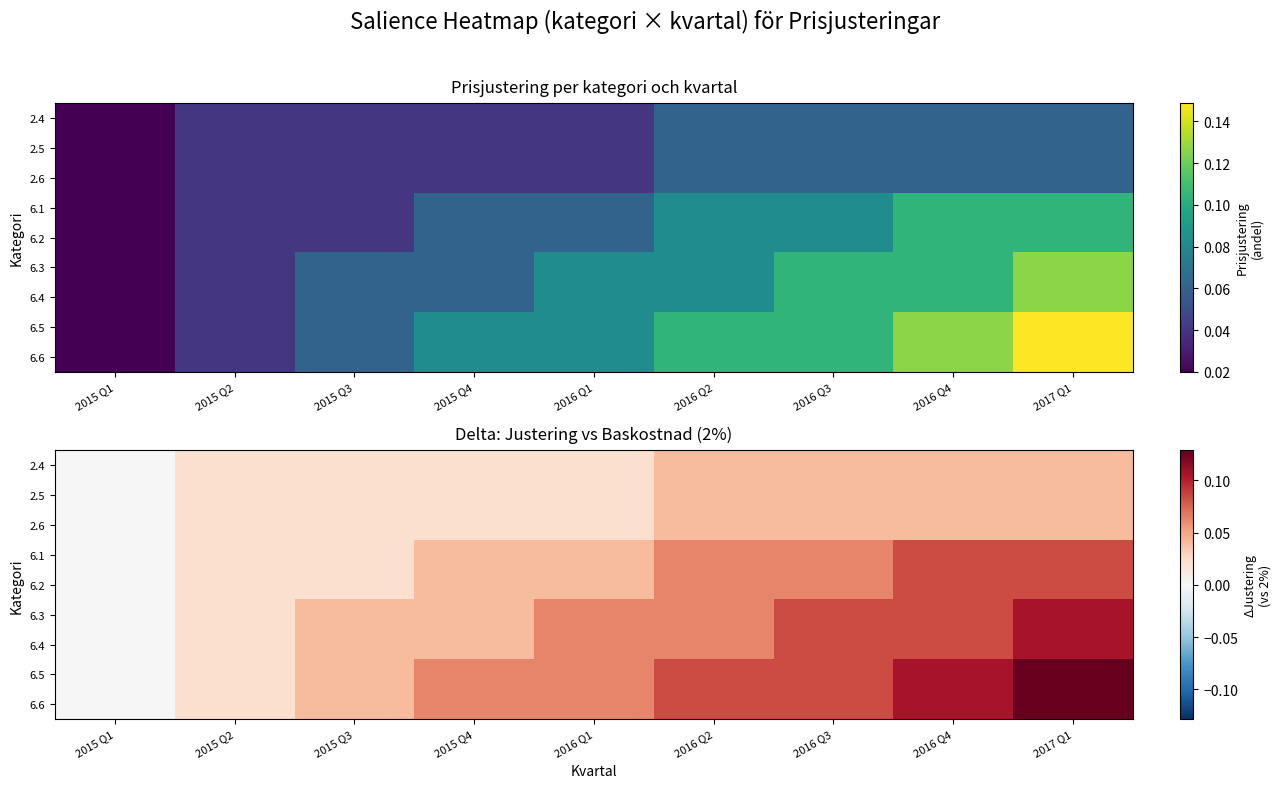

Is the value of 6.4 at 2015 Q2 greater than the value of 6.1 at 2016 Q3?

No